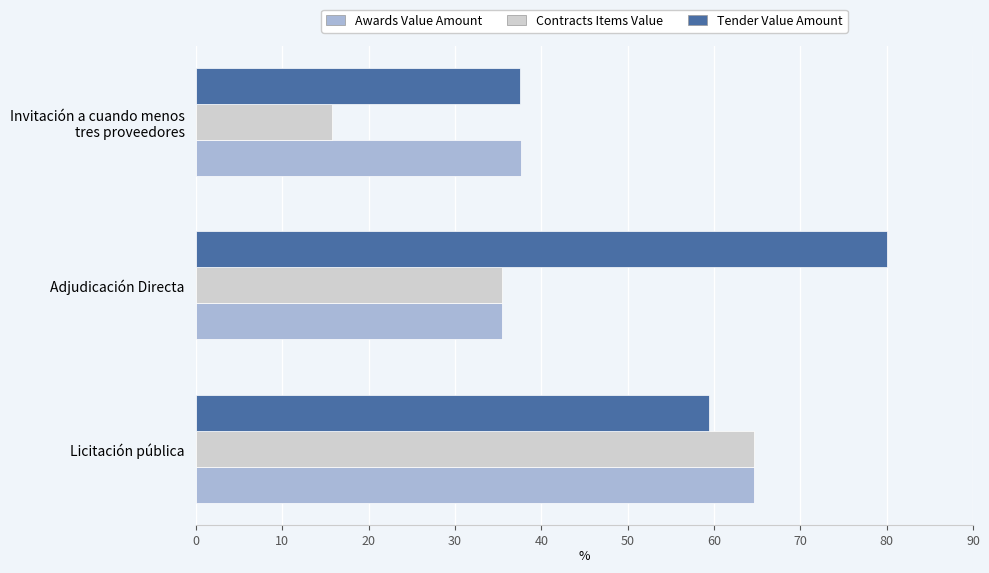

What is the maximum value for Contracts Items Value?

64.6